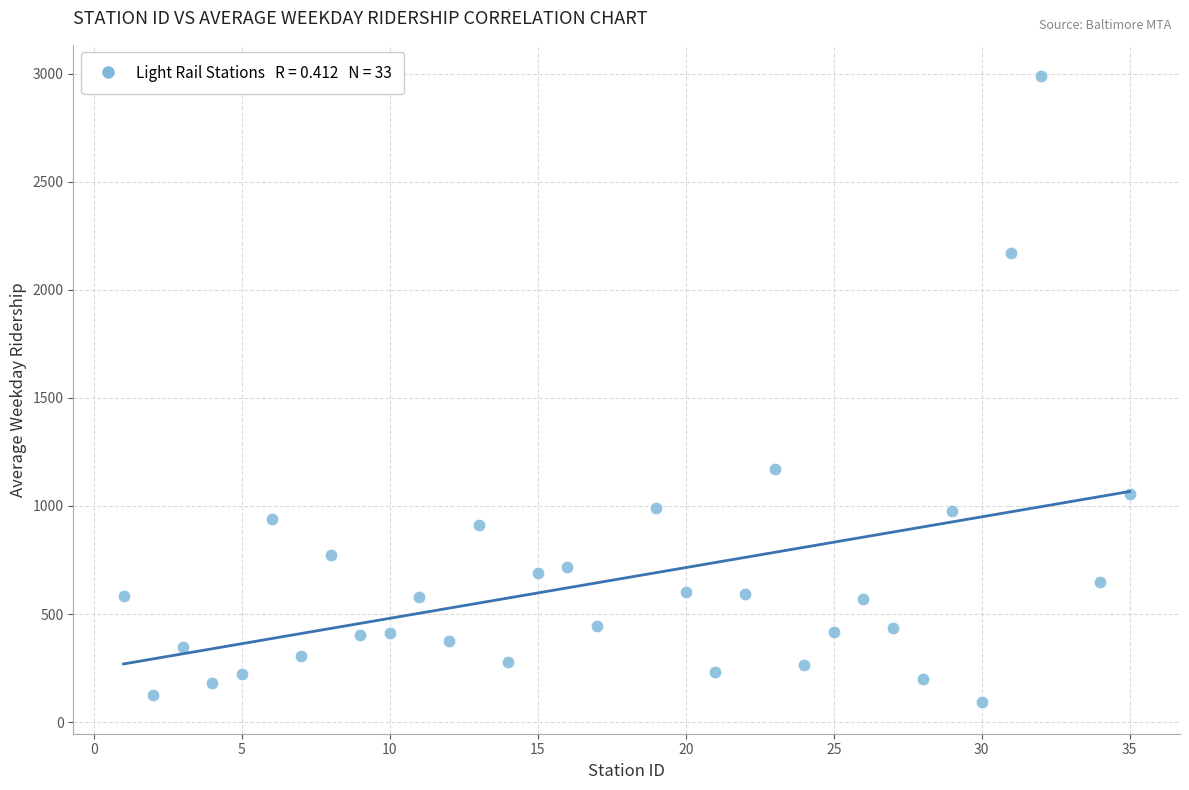

What Y value in the scatter plot is closest to 1540?

1169